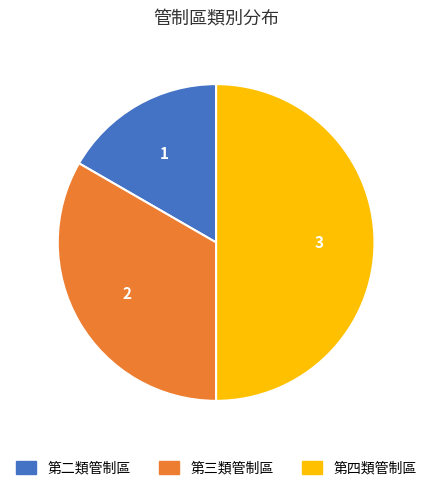

True or false: 第二類管制區 accounts for 23% of the total.

False